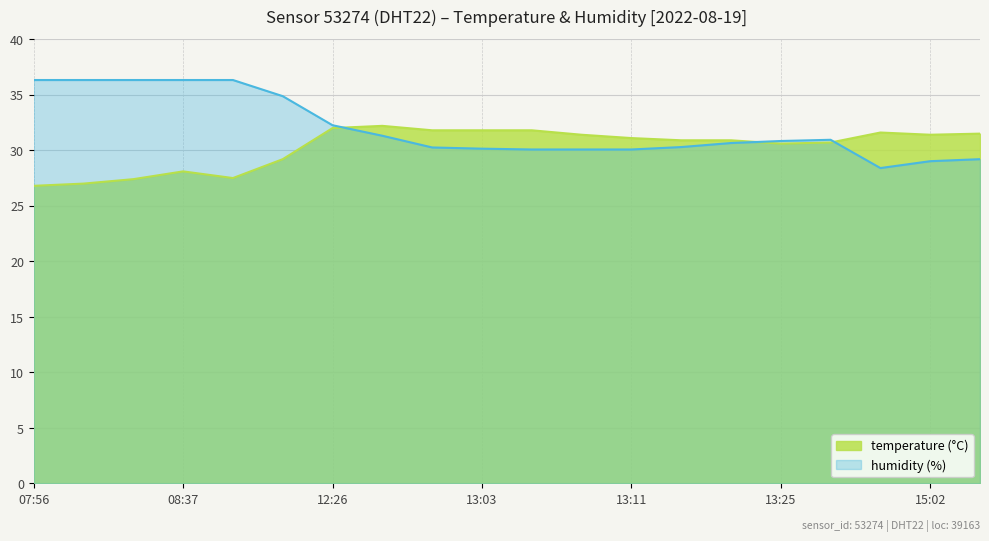

True or false: the data shows 42.7 at 13:09.

False